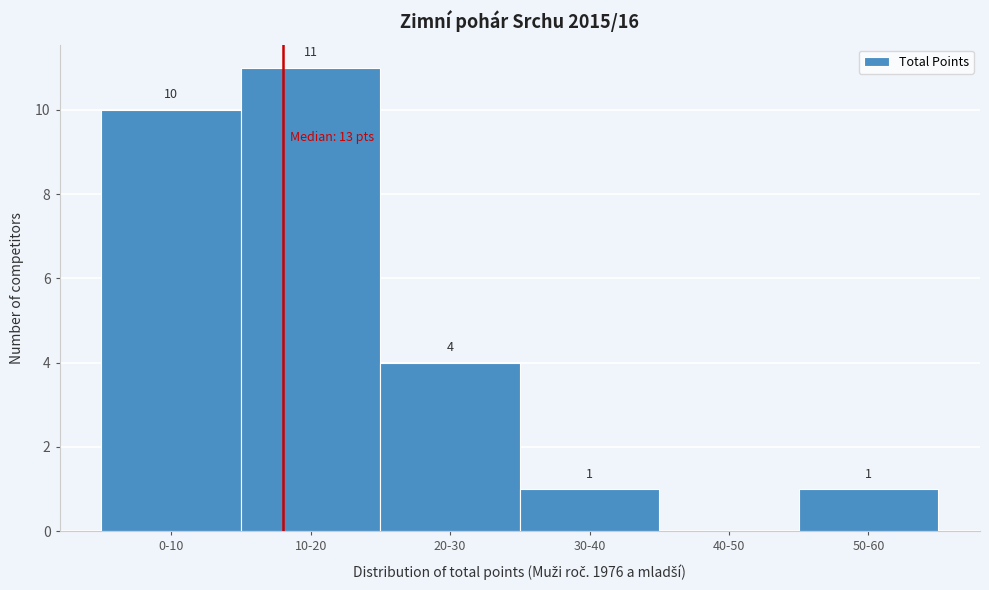

Reading right to left, transcribe all the data shown in this chart.

50-60=1	40-50=0	30-40=1	20-30=4	10-20=11	0-10=10